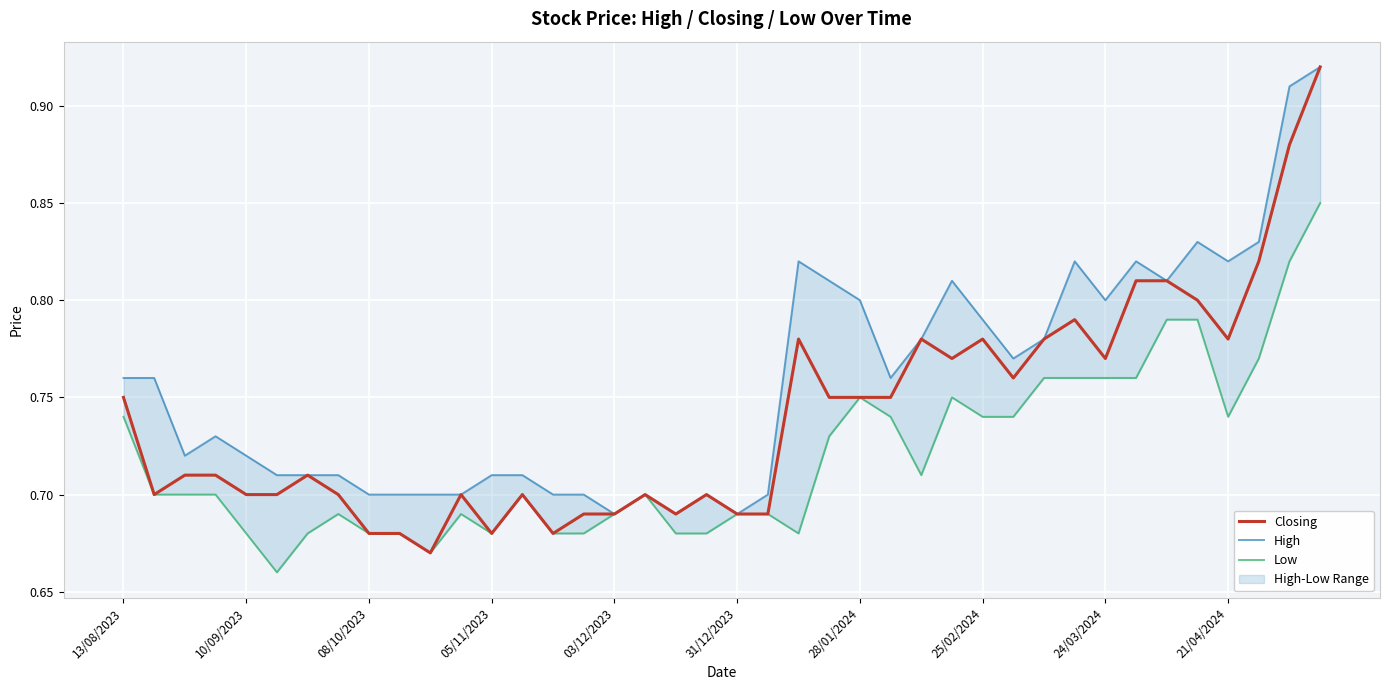

At 33, list the series in order from largest to smallest.

High, Closing, Low